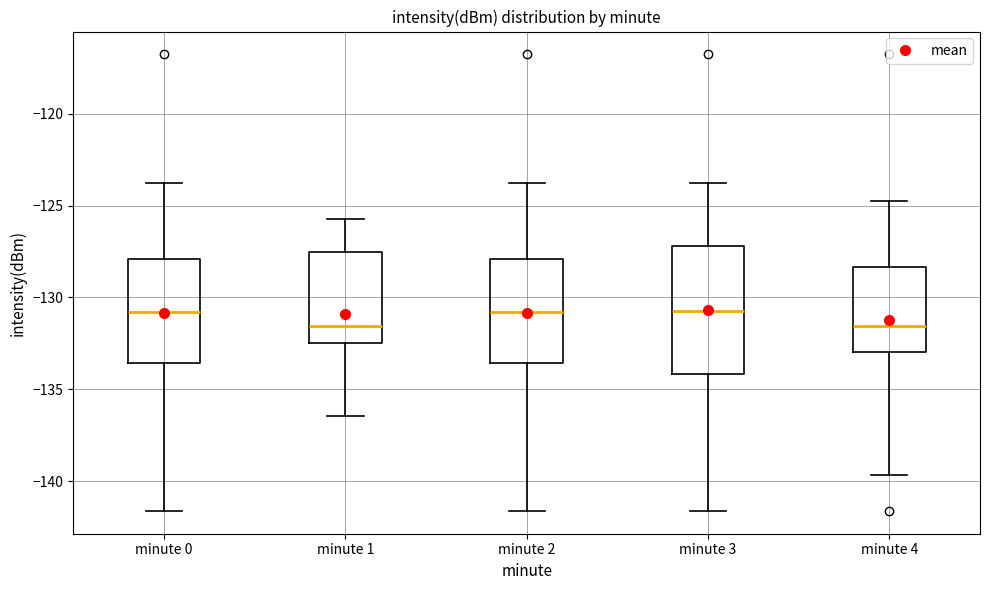

Reading left to right, read every box against the y-axis: the position of its median line, the range the box covers, and the ends of its whiskers. The values are not printed on the chart, so give them approximately, as read against the axis.

minute 0: median -131.0, box -133.5 to -128.0, whiskers -141.5 to -124.0
minute 1: median -131.5, box -132.5 to -127.5, whiskers -136.5 to -125.5
minute 2: median -131.0, box -133.5 to -128.0, whiskers -141.5 to -124.0
minute 3: median -131.0, box -134.0 to -127.0, whiskers -141.5 to -124.0
minute 4: median -131.5, box -133.0 to -128.5, whiskers -139.5 to -124.5